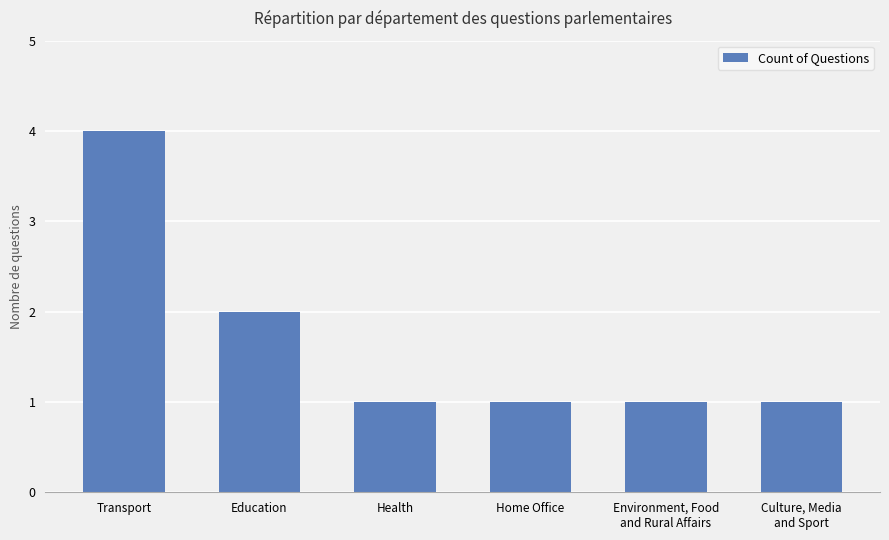

The value at Home Office is 1. True or false?

True